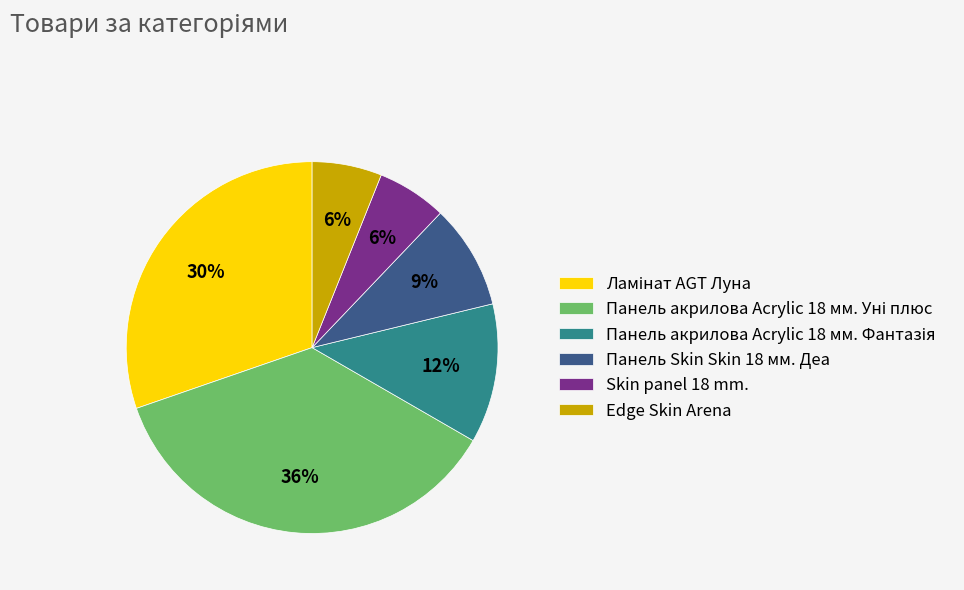

Is it true that Skin panel 18 mm. is 1% of the pie?

False